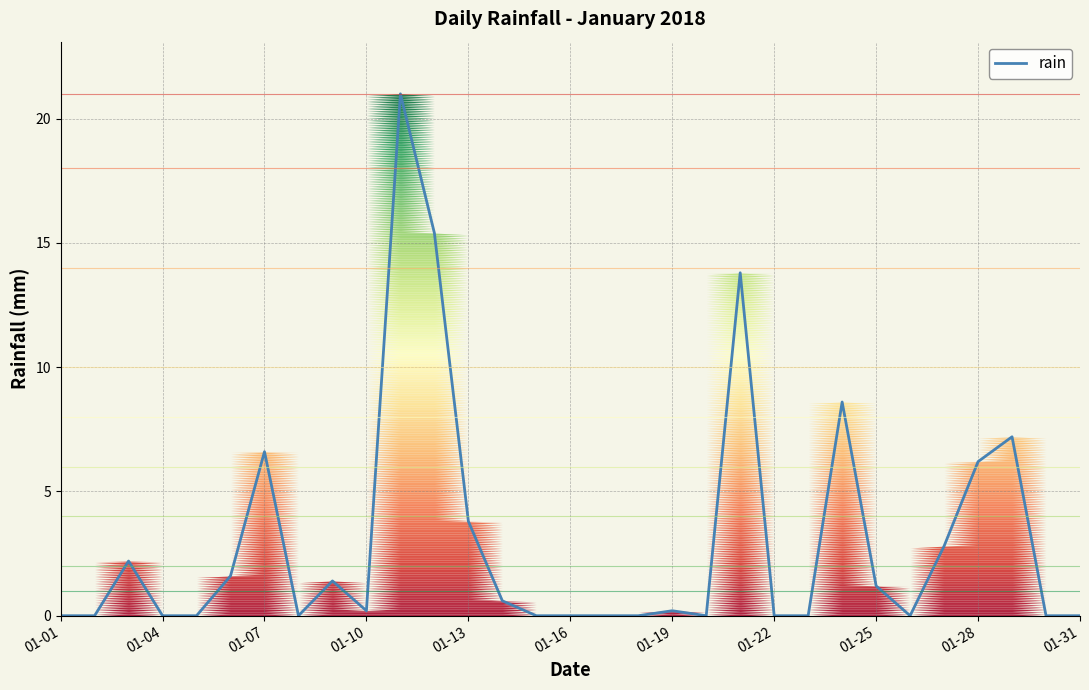

What is the difference between the maximum and minimum values?

21.0